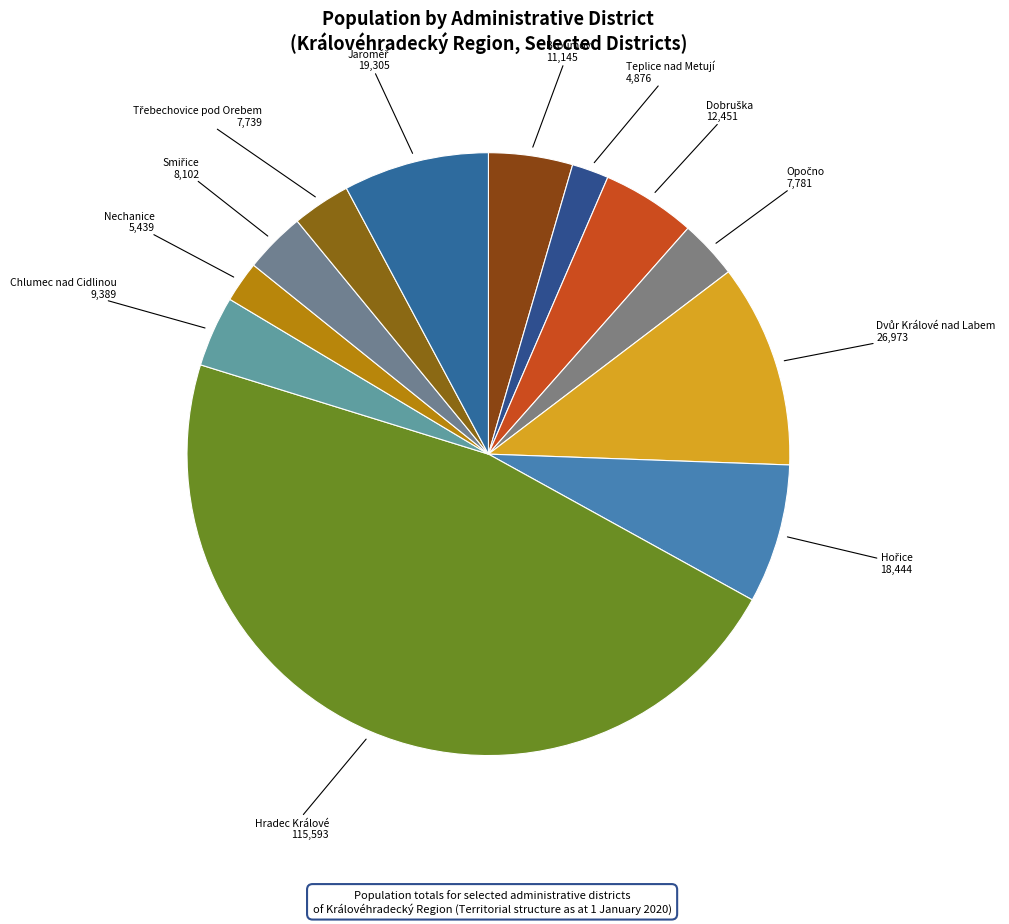

Count the number of slices in the pie.

12